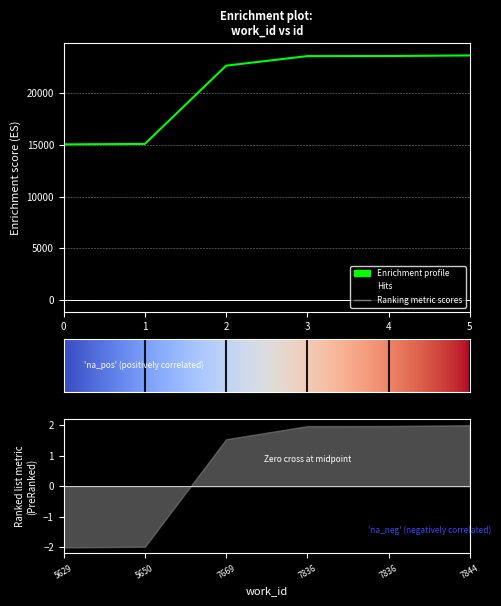

What is the change in value from 1 to 2?

+7583